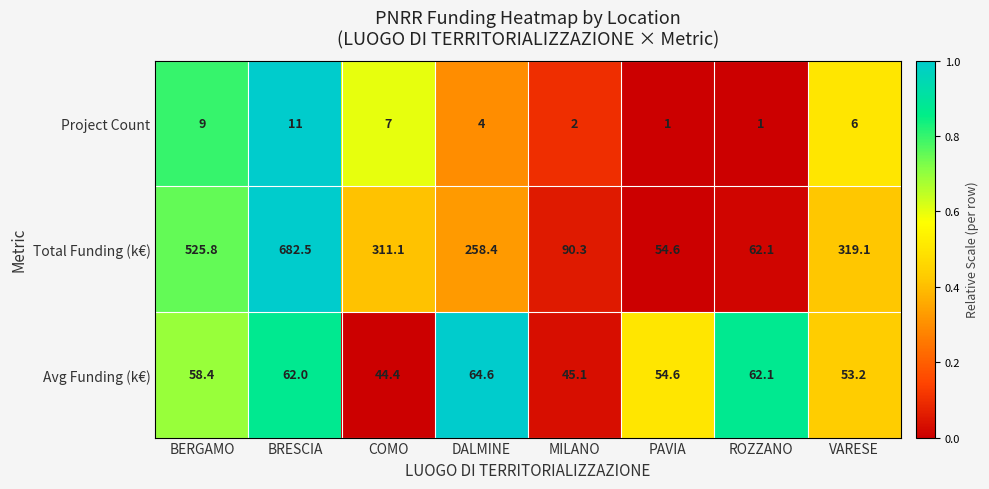

Which label corresponds to the largest value in the chart?

BRESCIA